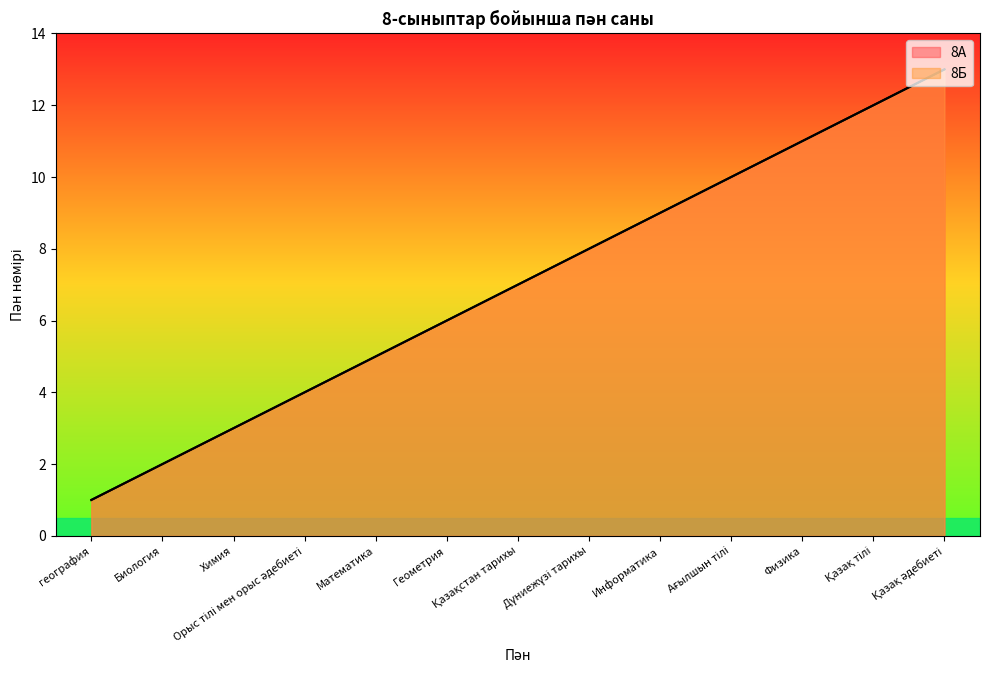

What is the highest value of the 8А series?

13